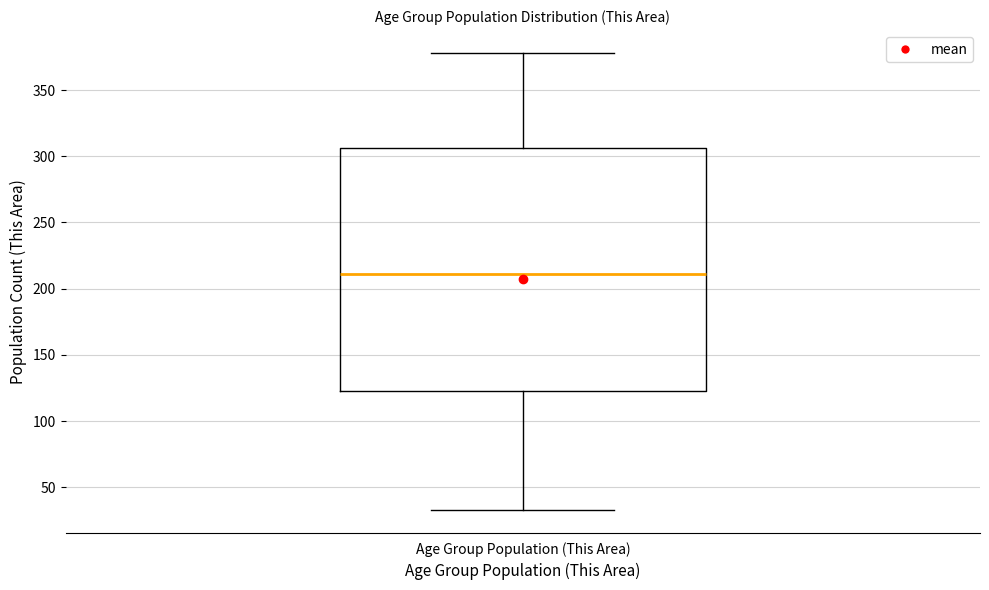

Transcribe this box plot: give where the median line is, the range the box spans, and where the two whiskers end, as read against the y-axis. The values are not printed on the chart, so give them approximately, as read against the axis.

median 210, box 125 to 305, whiskers 35 to 380